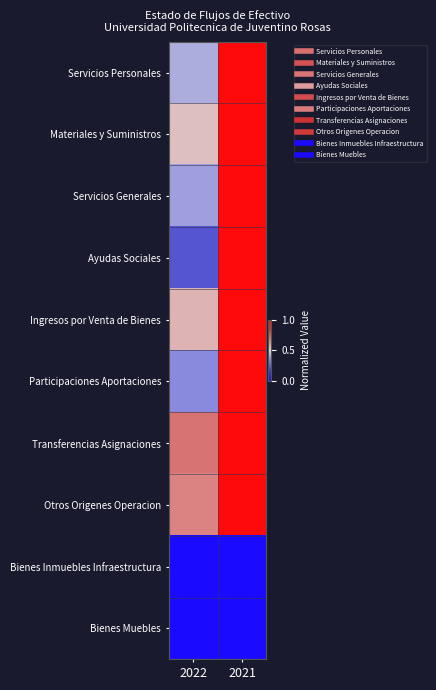

Reading left to right, transcribe all the data shown in this chart.

Servicios Personales: 2022=0.4	2021=1.0
Materiales y Suministros: 2022=0.6	2021=1.0
Servicios Generales: 2022=0.4	2021=1.0
Ayudas Sociales: 2022=0.2	2021=1.0
Ingresos por Venta de Bienes: 2022=0.6	2021=1.0
Participaciones Aportaciones: 2022=0.4	2021=1.0
Transferencias Asignaciones: 2022=0.7	2021=1.0
Otros Origenes Operacion: 2022=0.7	2021=1.0
Bienes Inmuebles Infraestructura: 2022=0.0	2021=0.0
Bienes Muebles: 2022=0.0	2021=0.0